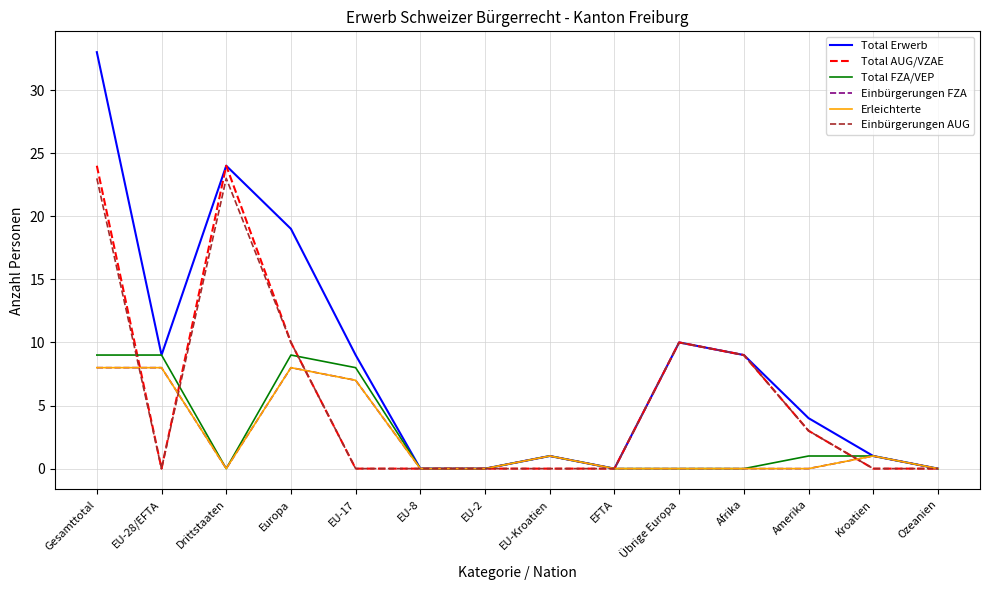

Which category has the lowest value across all series?

EU-8